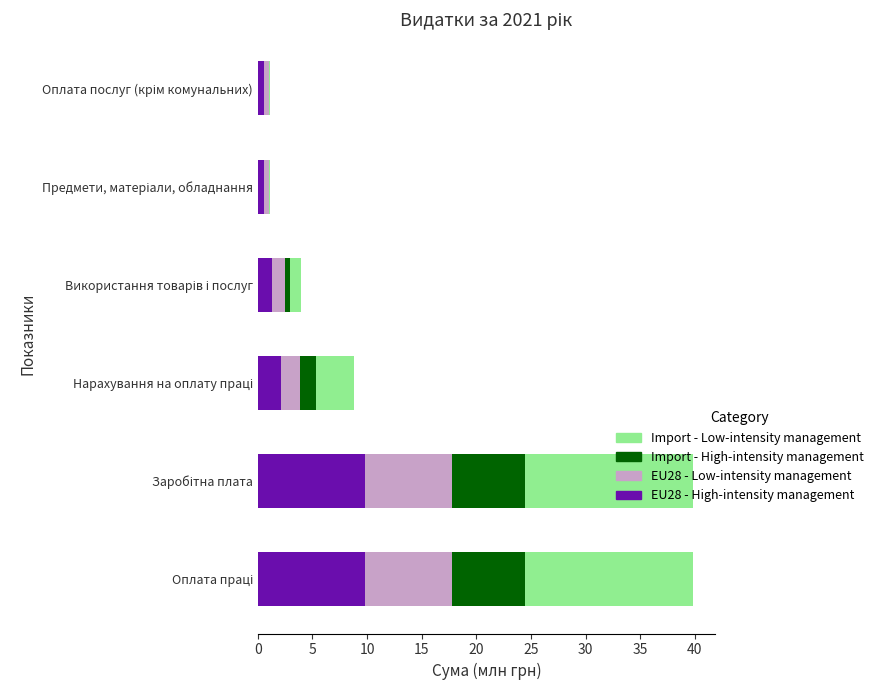

What is the sum of all EU28 - High-intensity management values?

24.2